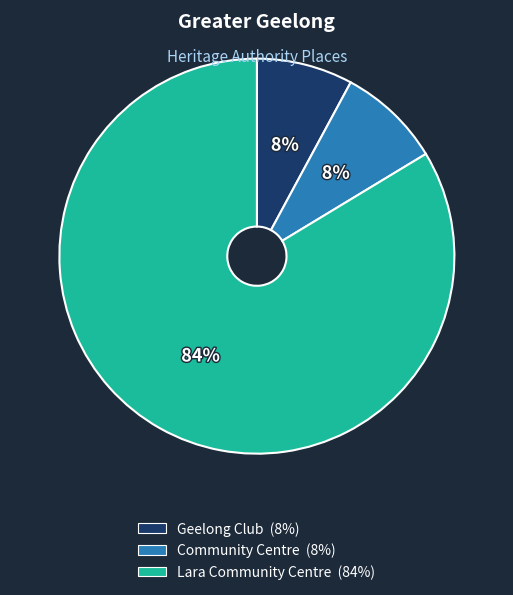

Does Geelong Club account for over 50% of the chart?

No